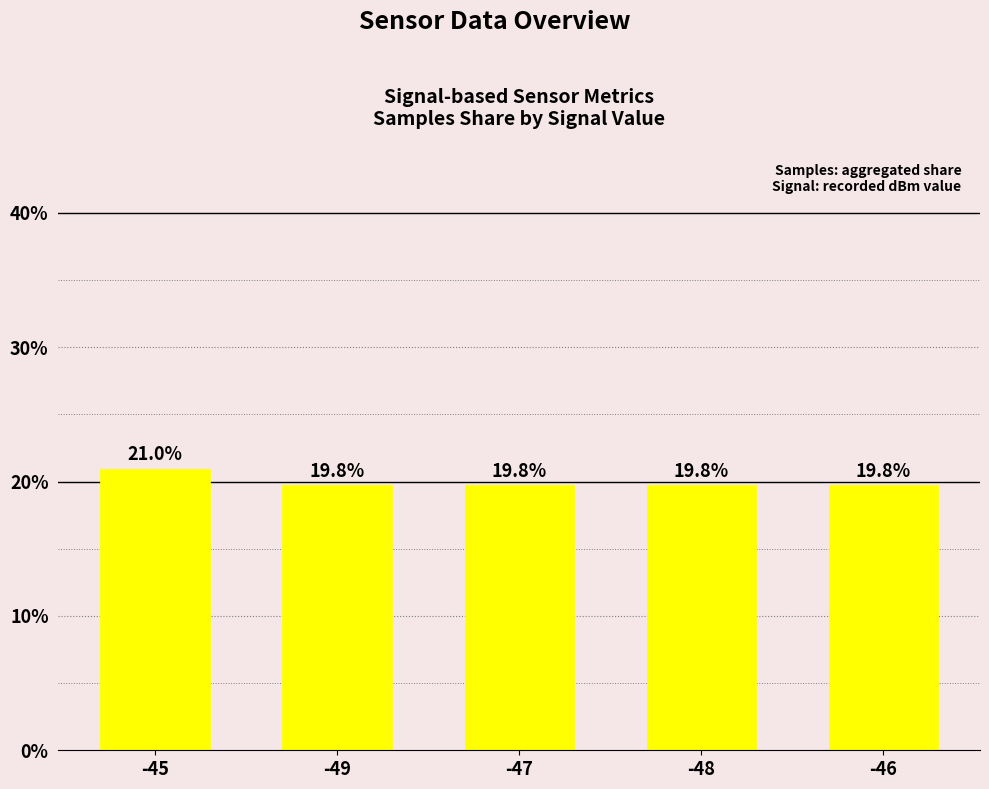

The chart shows a value of 31.4 at -48. True or false?

False